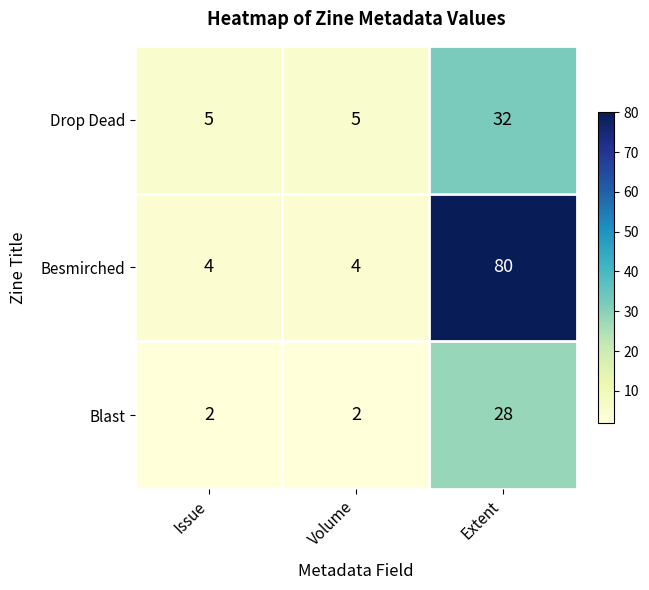

What is the maximum value shown in the chart?

80